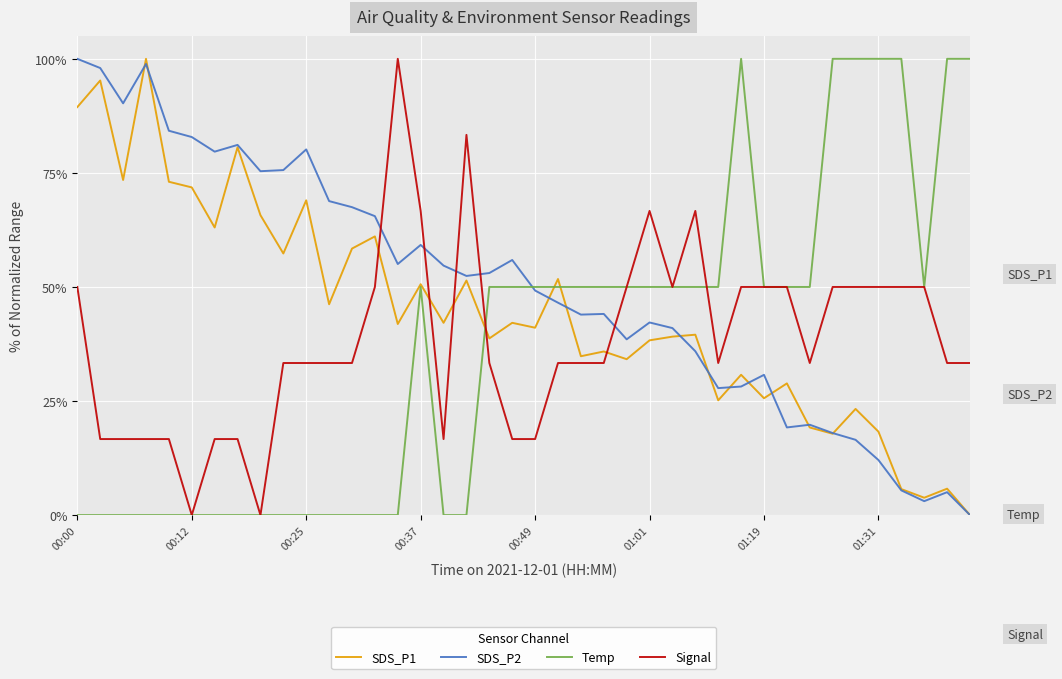

What are all the series names shown in the legend?

SDS_P1, SDS_P2, Temp, Signal